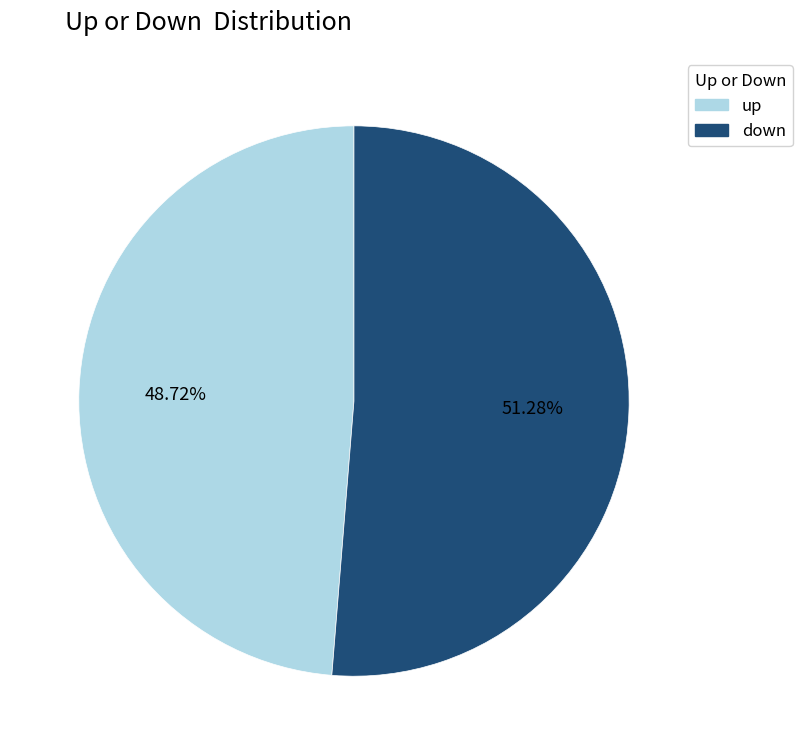

The down slice represents 51% of the pie. True or false?

True